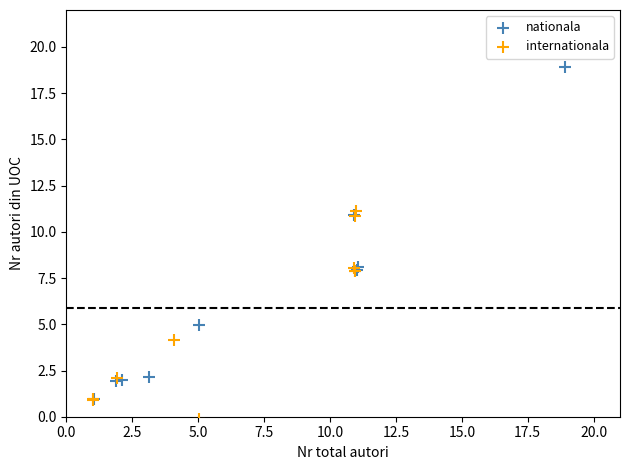

Which series reaches the minimum Y coordinate?

internationala